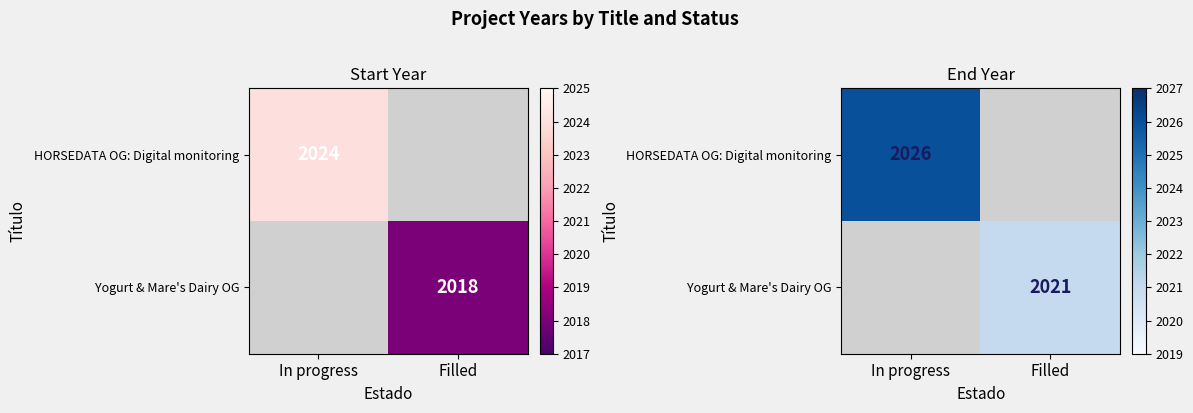

Which has a higher value, Filled or In progress?

In progress